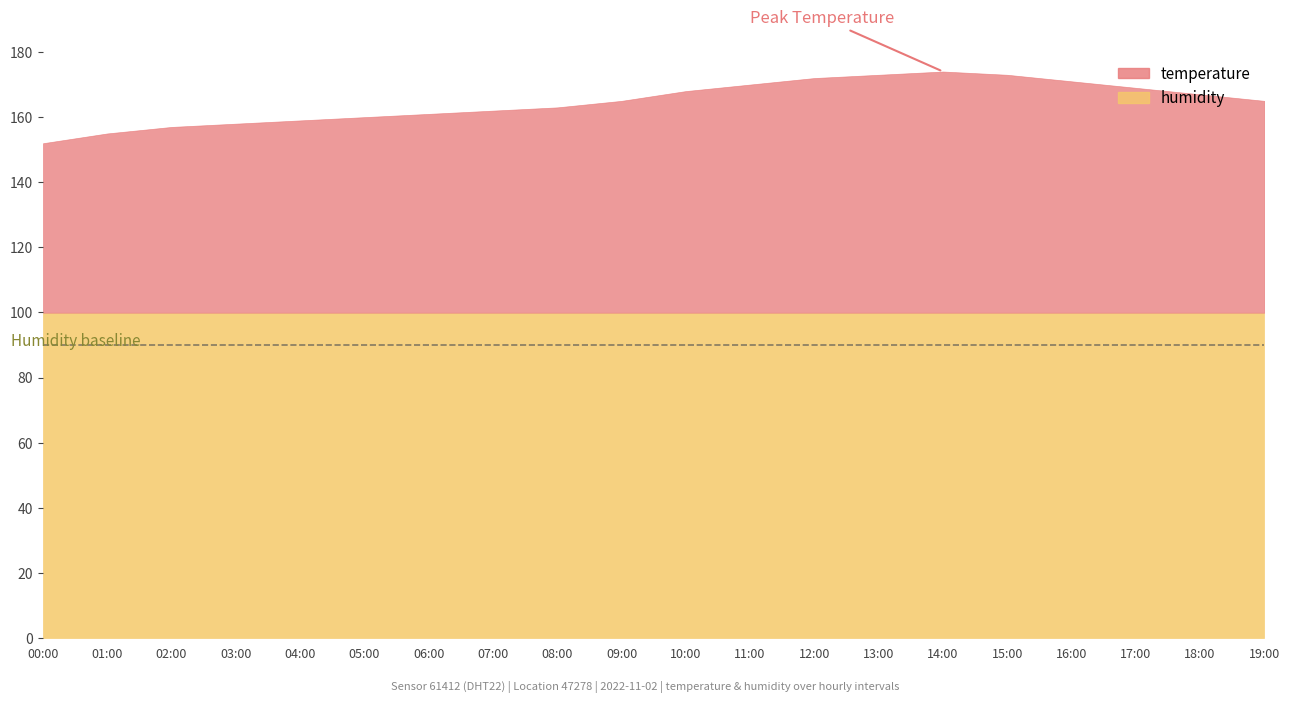

Rank the categories by temperature value from highest to lowest.

14:00, 13:00, 15:00, 12:00, 16:00, 11:00, 17:00, 10:00, 18:00, 09:00, 19:00, 08:00, 07:00, 06:00, 05:00, 04:00, 03:00, 02:00, 01:00, 00:00